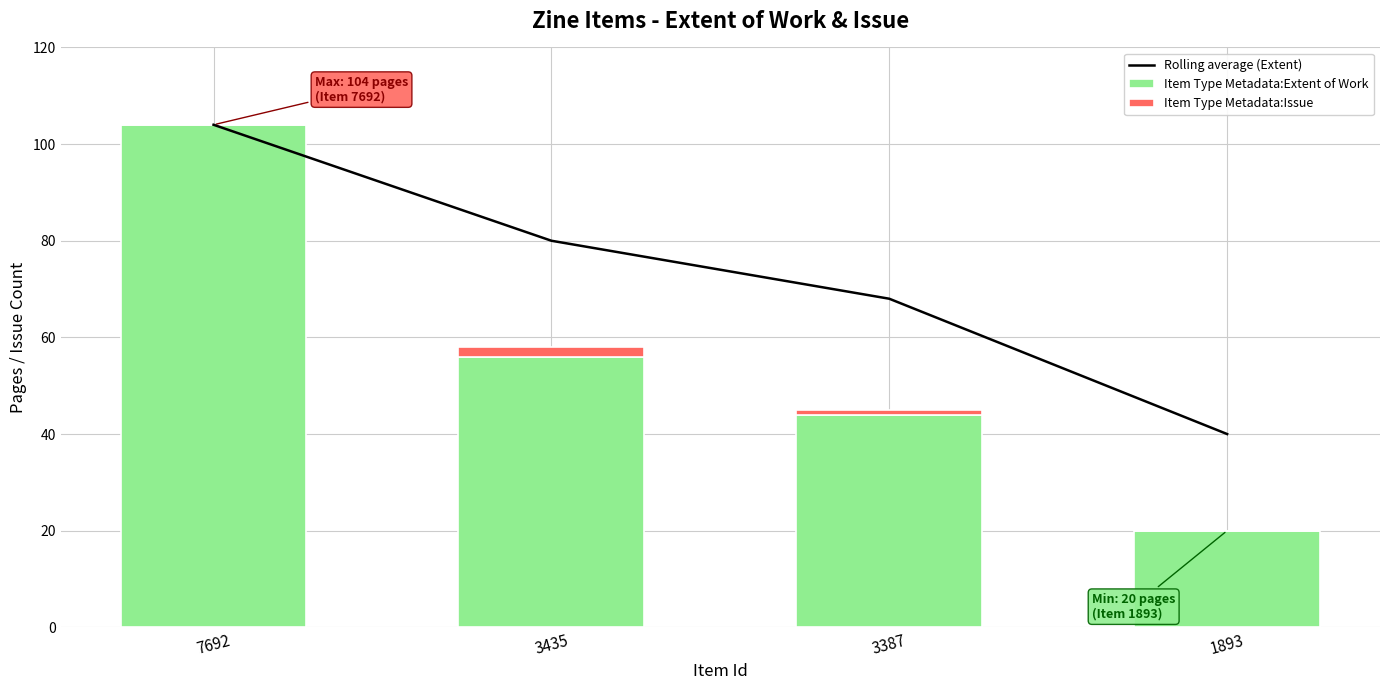

What is the greatest value displayed?

104